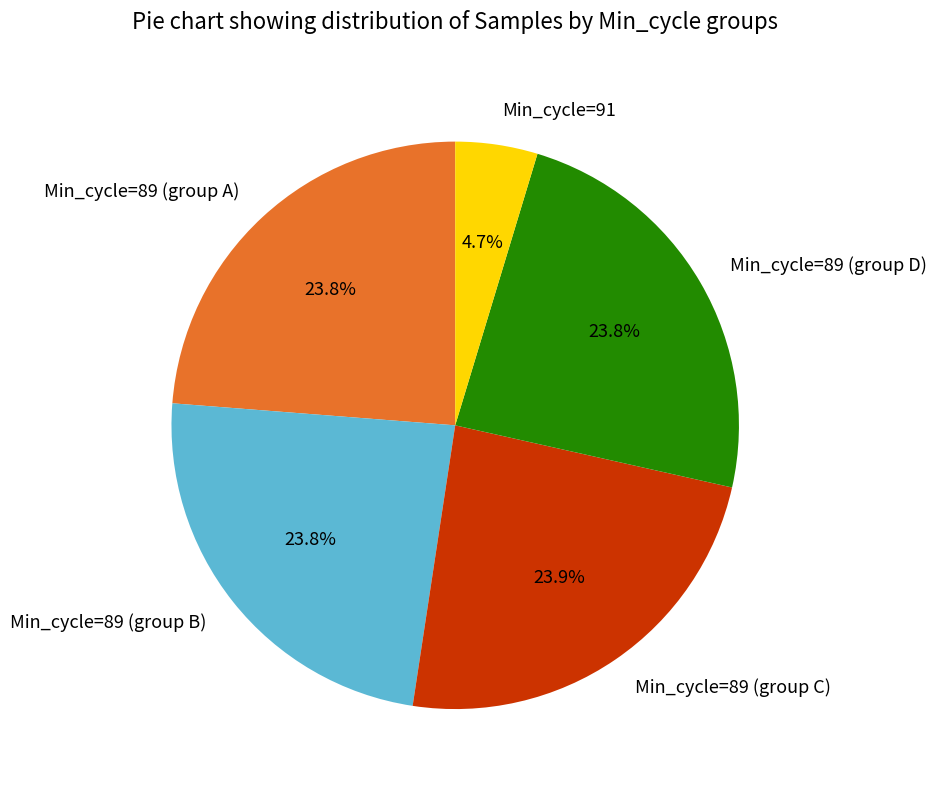

Between Min_cycle=89 (group A) and Min_cycle=91, which is larger?

Min_cycle=89 (group A)